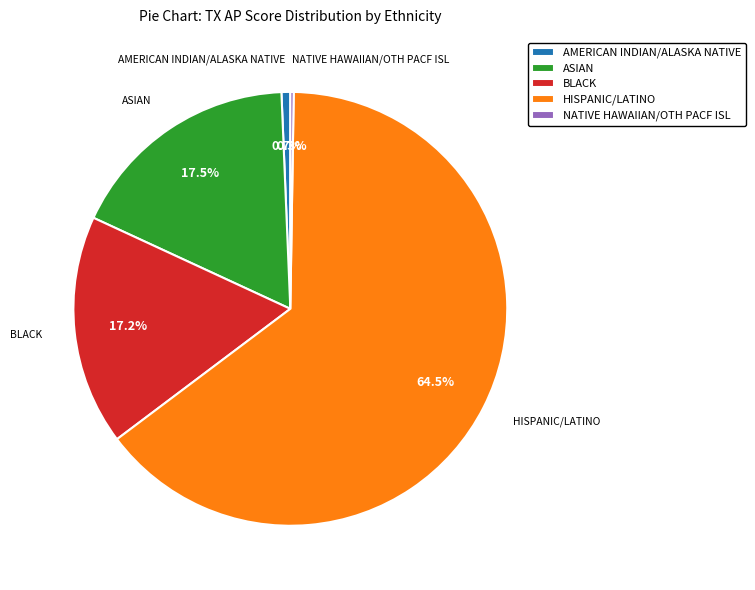

Between AMERICAN INDIAN/ALASKA NATIVE and BLACK, which is larger?

BLACK